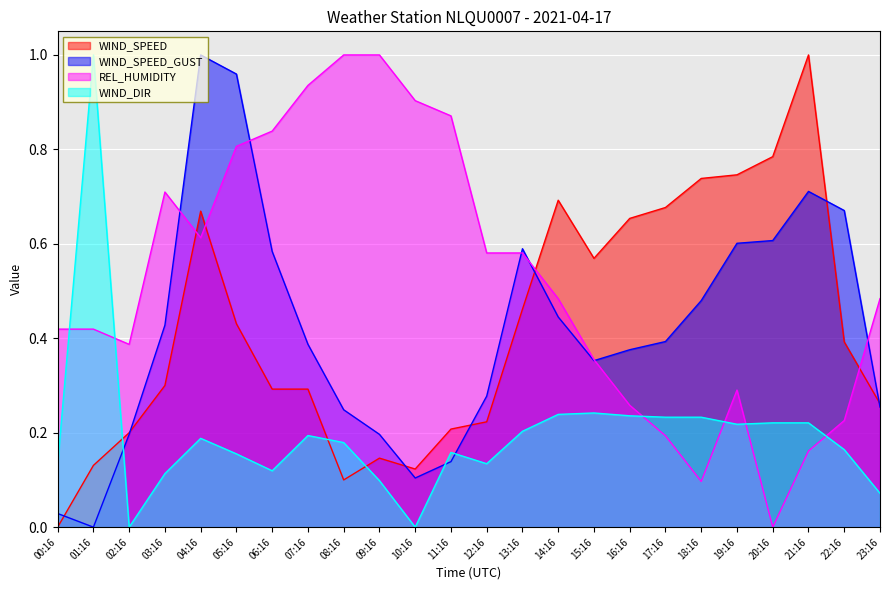

In REL_HUMIDITY, how many points are higher than both neighbors (excluding endpoints)?

2